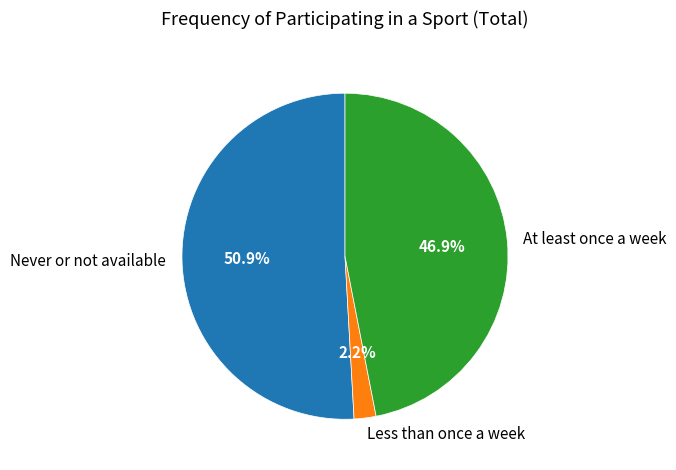

Which slice is the smallest?

Less than once a week